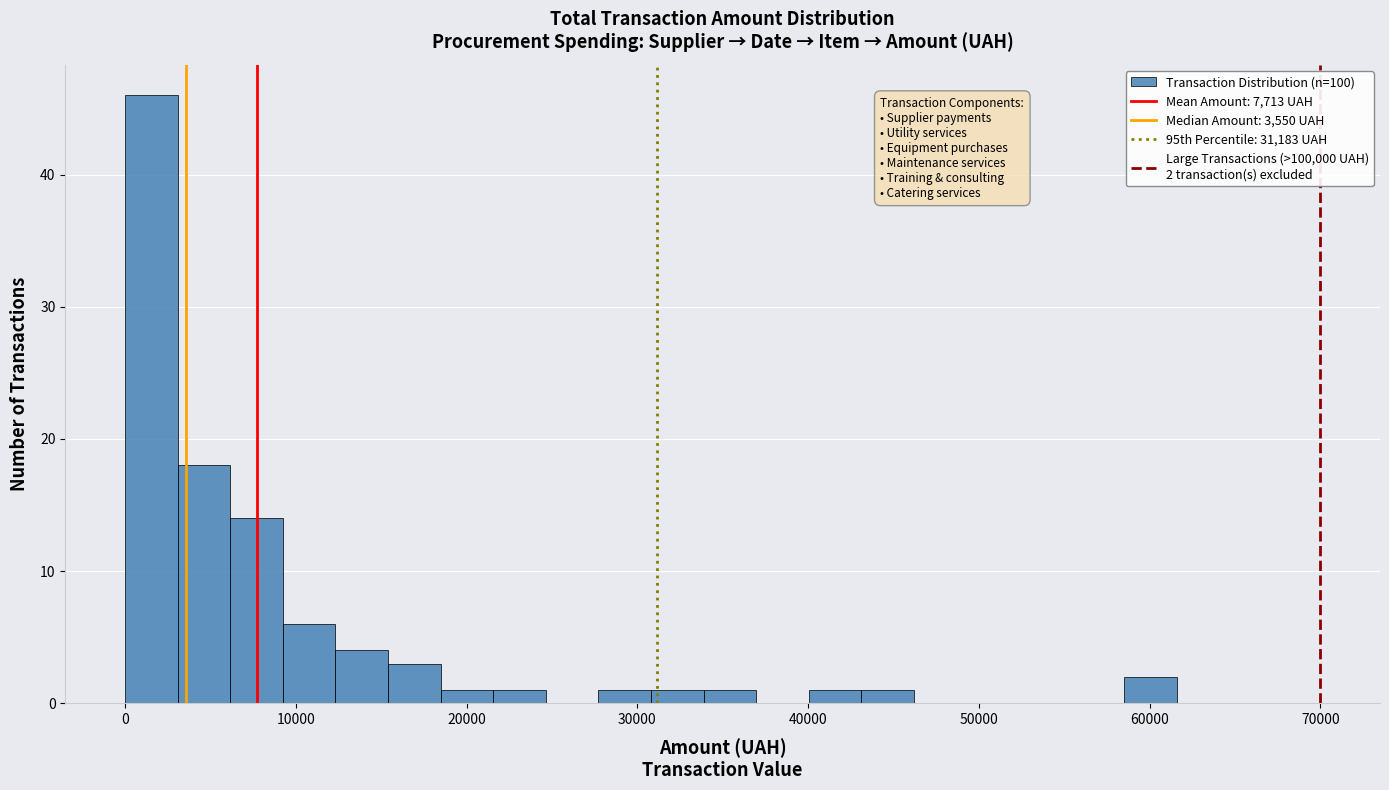

Read against the x-axis, roughly where is the centre of the tallest bar?

2000